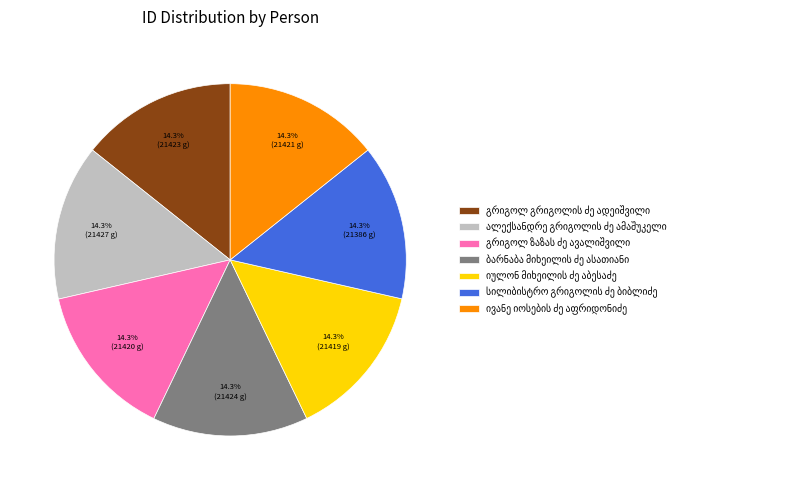

Is there a majority slice in this chart?

No